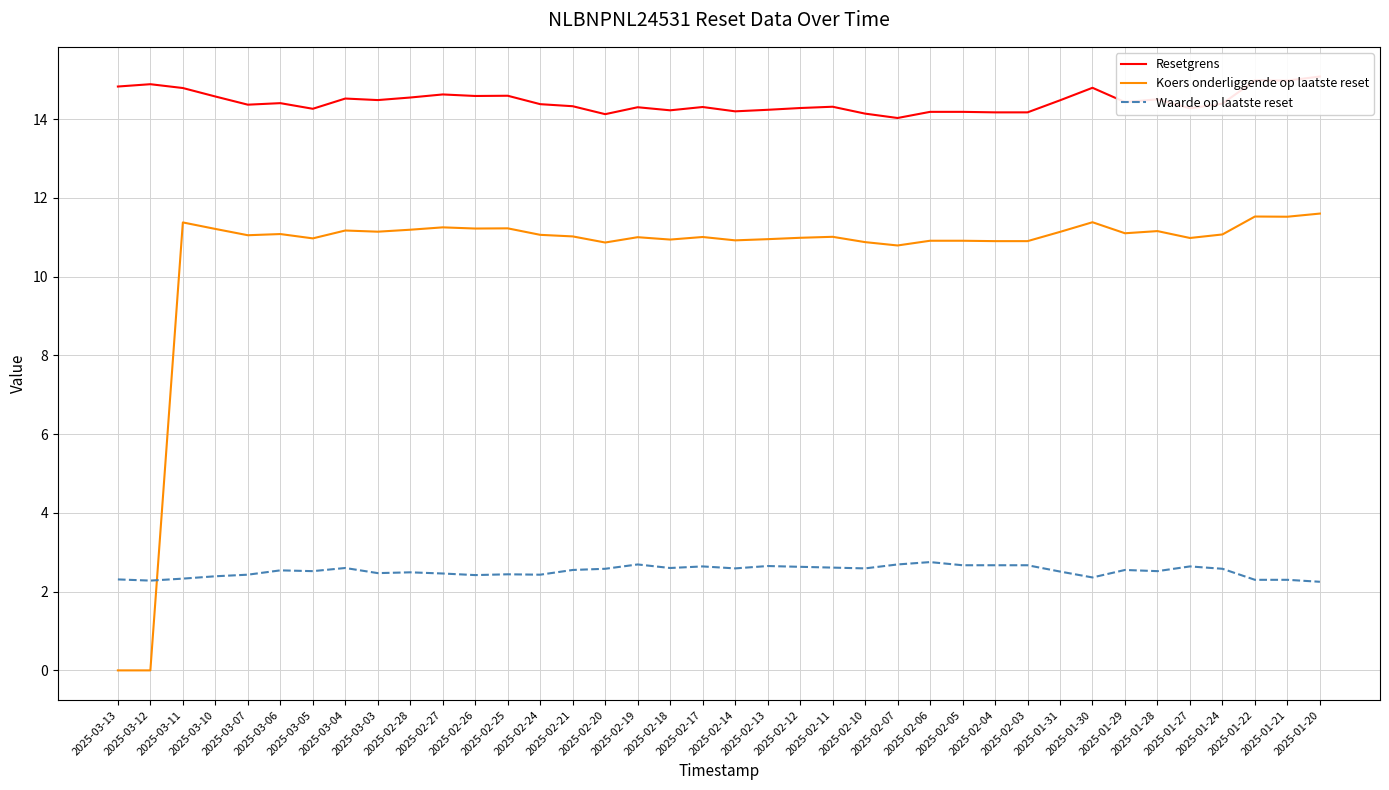

Reading left to right, extract all data points from this chart.

Resetgrens: 2025-03-13=14.8	2025-03-12=14.9	2025-03-11=14.8	2025-03-10=14.6	2025-03-07=14.4	2025-03-06=14.4	2025-03-05=14.3	2025-03-04=14.5	2025-03-03=14.5	2025-02-28=14.5	2025-02-27=14.6	2025-02-26=14.6	2025-02-25=14.6	2025-02-24=14.4	2025-02-21=14.3	2025-02-20=14.1	2025-02-19=14.3	2025-02-18=14.2	2025-02-17=14.3	2025-02-14=14.2	2025-02-13=14.2	2025-02-12=14.3	2025-02-11=14.3	2025-02-10=14.1	2025-02-07=14.0	2025-02-06=14.2	2025-02-05=14.2	2025-02-04=14.2	2025-02-03=14.2	2025-01-31=14.5	2025-01-30=14.8	2025-01-29=14.4	2025-01-28=14.5	2025-01-27=14.3	2025-01-24=14.4	2025-01-22=15.0	2025-01-21=15.0	2025-01-20=15.1
Koers onderliggende op laatste reset: 2025-03-13=0.0	2025-03-12=0.0	2025-03-11=11.4	2025-03-10=11.2	2025-03-07=11.1	2025-03-06=11.1	2025-03-05=11.0	2025-03-04=11.2	2025-03-03=11.1	2025-02-28=11.2	2025-02-27=11.2	2025-02-26=11.2	2025-02-25=11.2	2025-02-24=11.1	2025-02-21=11.0	2025-02-20=10.9	2025-02-19=11.0	2025-02-18=10.9	2025-02-17=11.0	2025-02-14=10.9	2025-02-13=10.9	2025-02-12=11.0	2025-02-11=11.0	2025-02-10=10.9	2025-02-07=10.8	2025-02-06=10.9	2025-02-05=10.9	2025-02-04=10.9	2025-02-03=10.9	2025-01-31=11.1	2025-01-30=11.4	2025-01-29=11.1	2025-01-28=11.2	2025-01-27=11.0	2025-01-24=11.1	2025-01-22=11.5	2025-01-21=11.5	2025-01-20=11.6
Waarde op laatste reset: 2025-03-13=2.3	2025-03-12=2.3	2025-03-11=2.3	2025-03-10=2.4	2025-03-07=2.4	2025-03-06=2.5	2025-03-05=2.5	2025-03-04=2.6	2025-03-03=2.5	2025-02-28=2.5	2025-02-27=2.5	2025-02-26=2.4	2025-02-25=2.4	2025-02-24=2.4	2025-02-21=2.5	2025-02-20=2.6	2025-02-19=2.7	2025-02-18=2.6	2025-02-17=2.6	2025-02-14=2.6	2025-02-13=2.6	2025-02-12=2.6	2025-02-11=2.6	2025-02-10=2.6	2025-02-07=2.7	2025-02-06=2.8	2025-02-05=2.7	2025-02-04=2.7	2025-02-03=2.7	2025-01-31=2.5	2025-01-30=2.4	2025-01-29=2.5	2025-01-28=2.5	2025-01-27=2.6	2025-01-24=2.6	2025-01-22=2.3	2025-01-21=2.3	2025-01-20=2.2